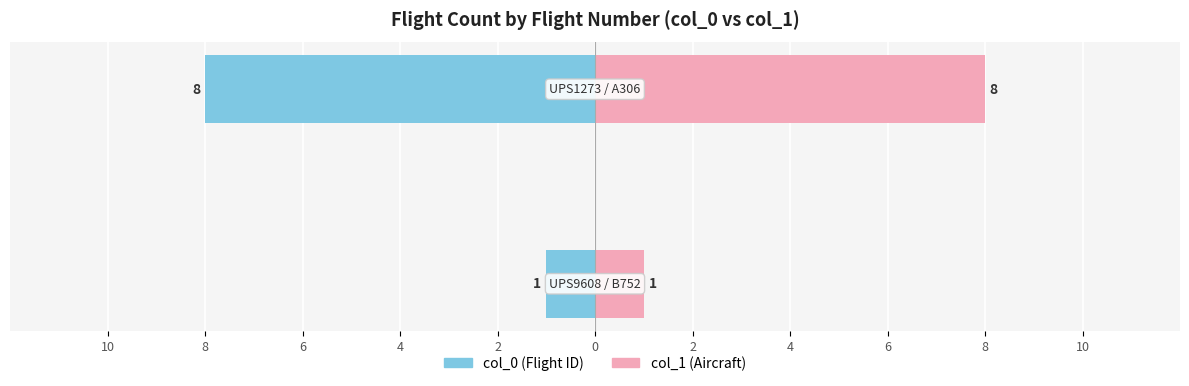

Reading left to right, transcribe all the data shown in this chart.

col_0 (UPS9608 / UPS1273): -1	-8
col_1 (B752 / A306): 1	8